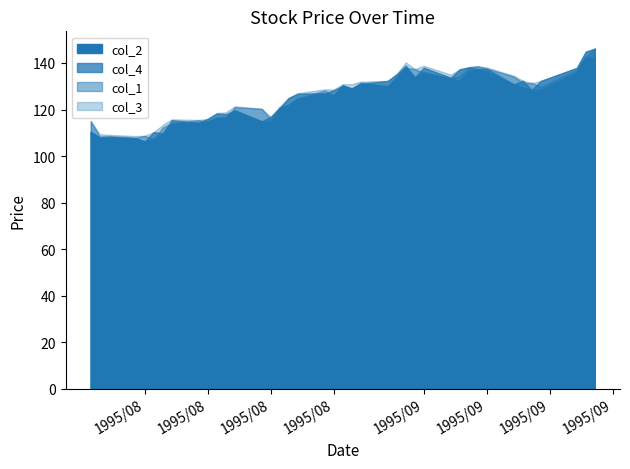

In col_1, how many points are lower than both neighbors (excluding endpoints)?

10